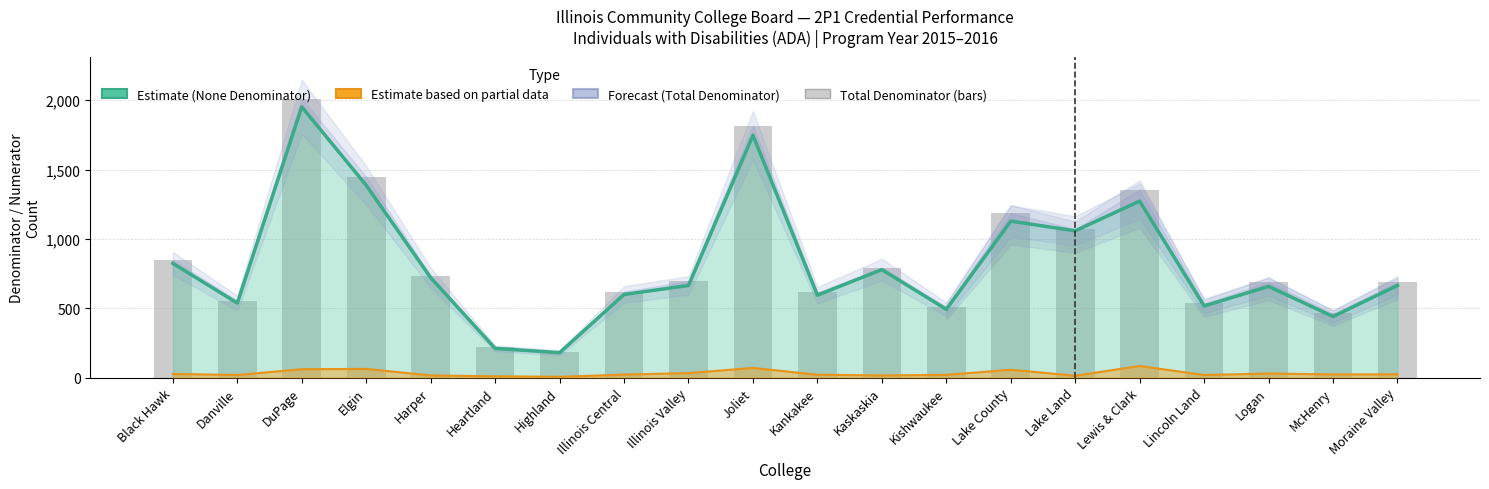

Which series has the widest spread of values?

Total Denominator